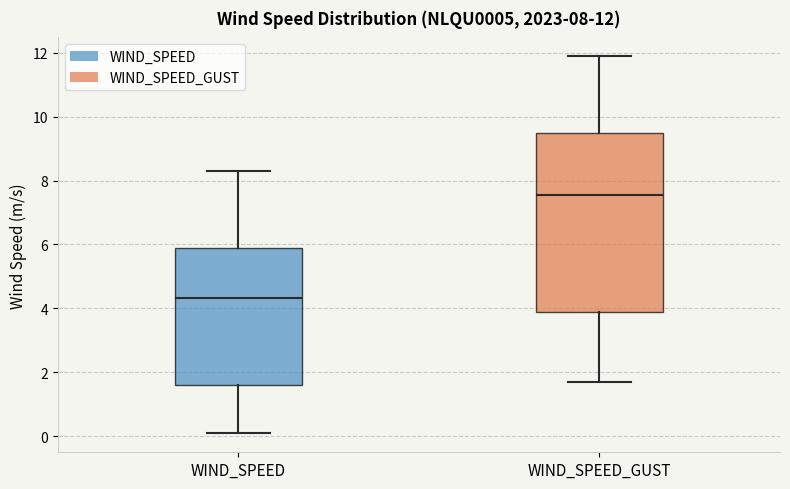

Which box is the tallest, from its lower edge to its upper edge?

WIND_SPEED_GUST